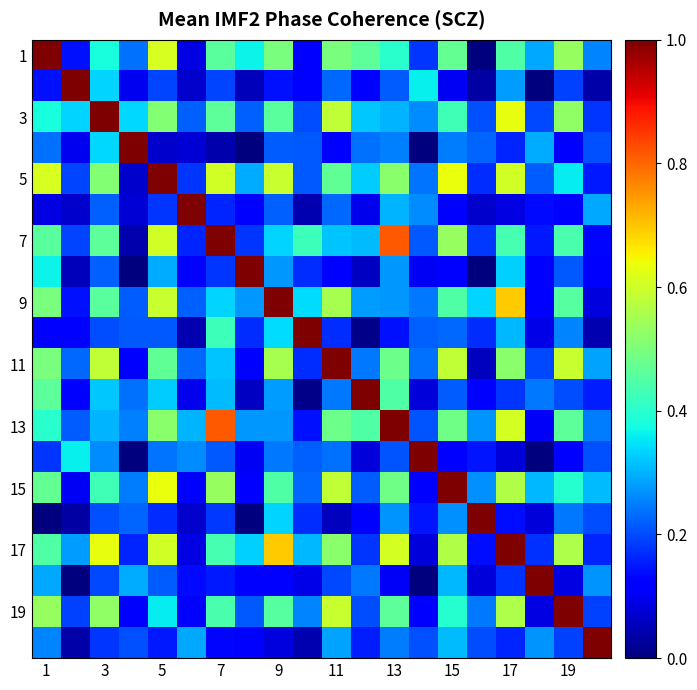

What is the greatest value displayed?

1.0